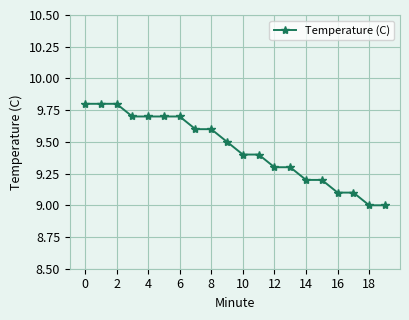

What is the minimum value shown in the chart?

9.0